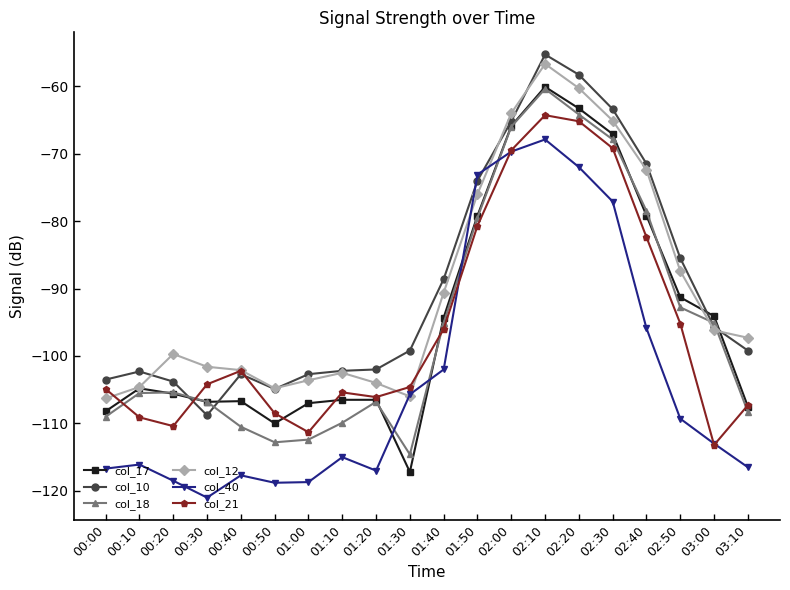

Which series has the widest spread of values?

col_17